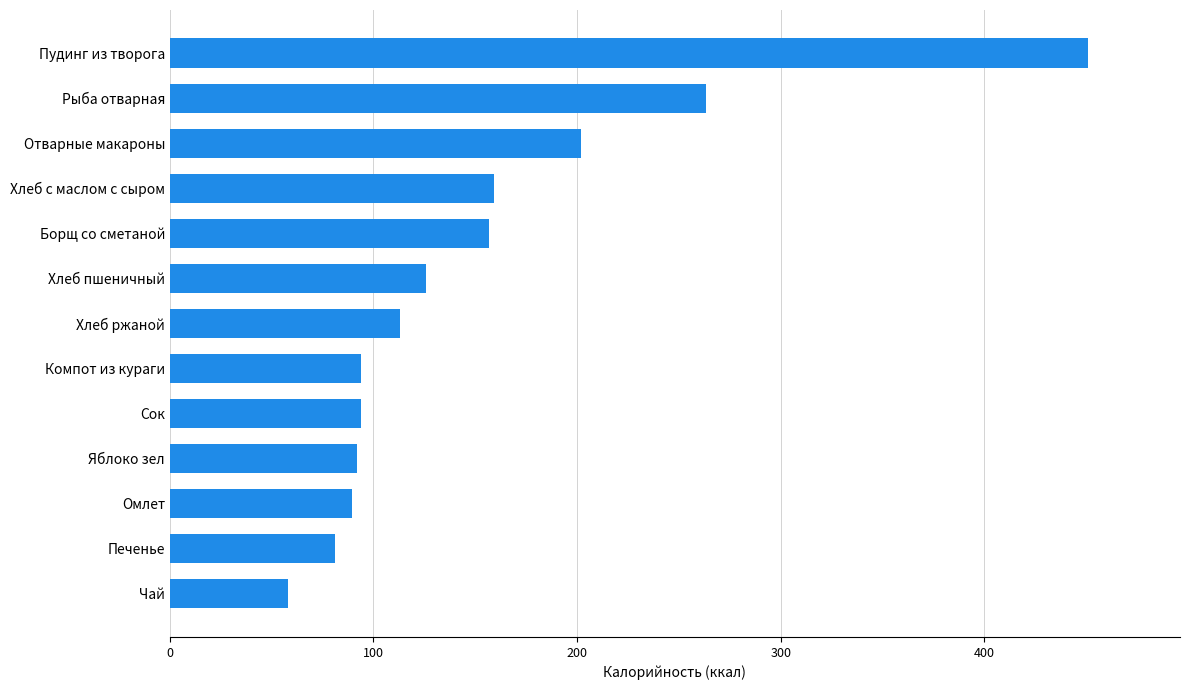

How many data points are less than 113?

6